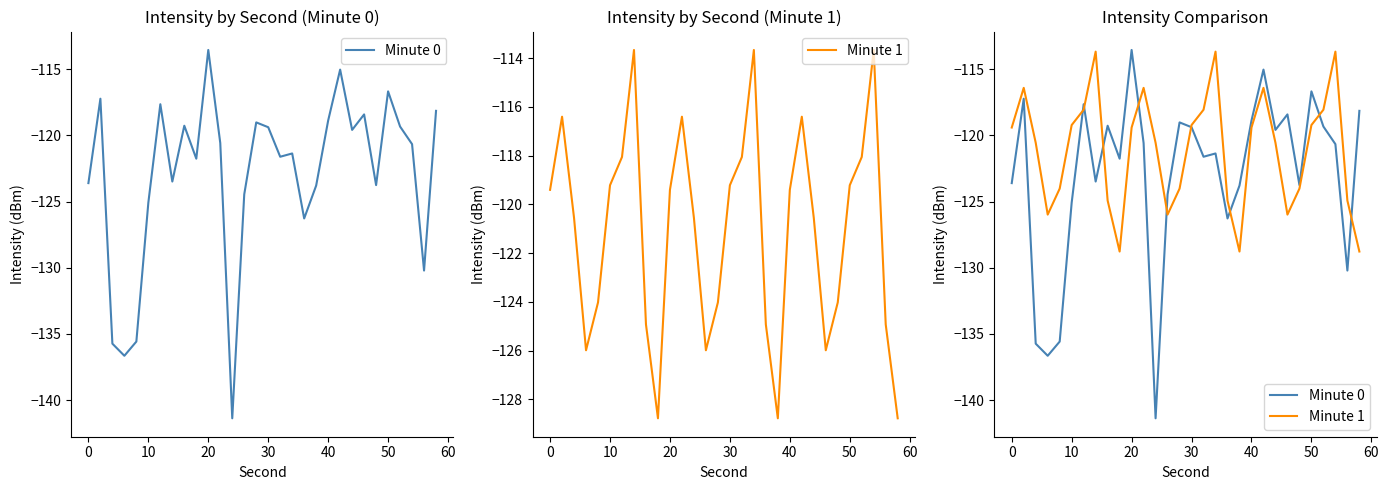

What is the value of the Minute 1 point at the 10th from the left?

-128.8